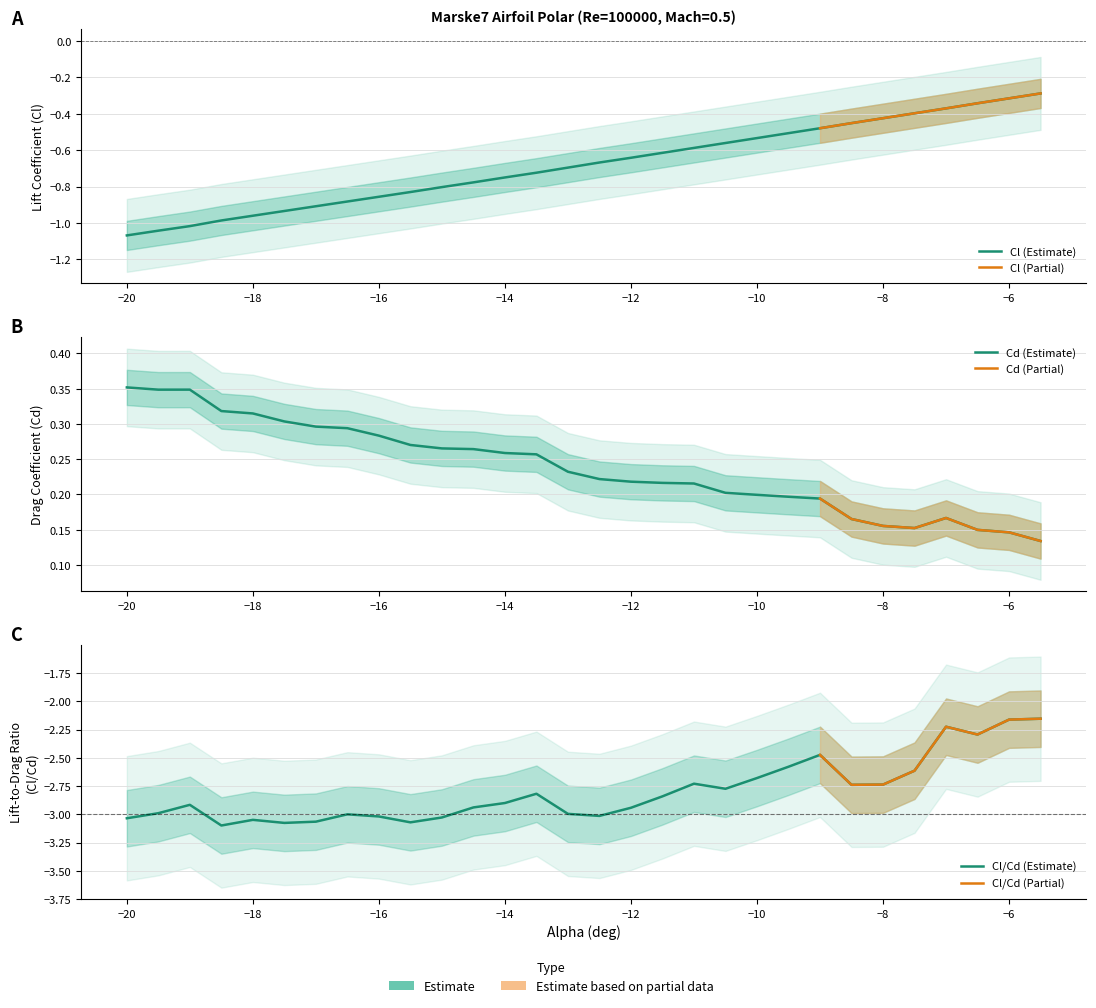

True or false: Cl has a value of -0.7 at -8.5.

False